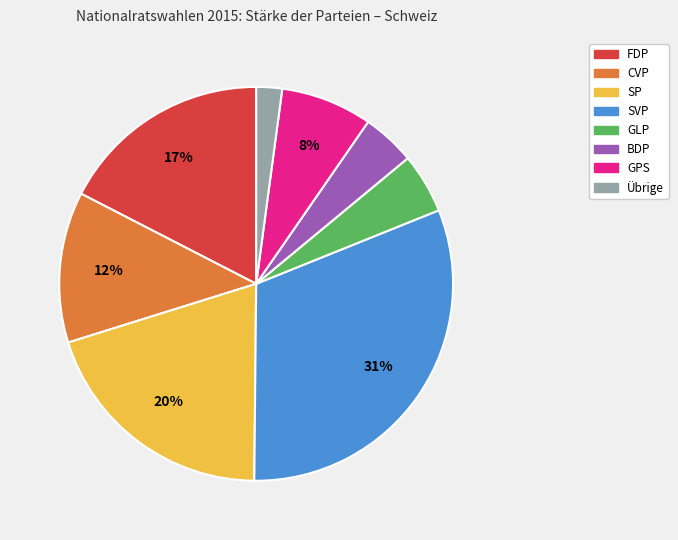

Do SP and SVP together represent more than half of the pie?

Yes